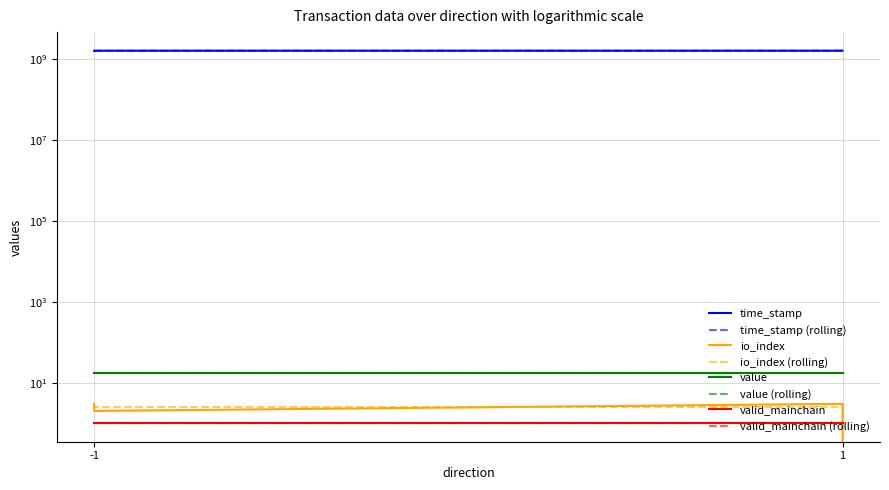

True or false: time_stamp and io_index cross at least once.

False